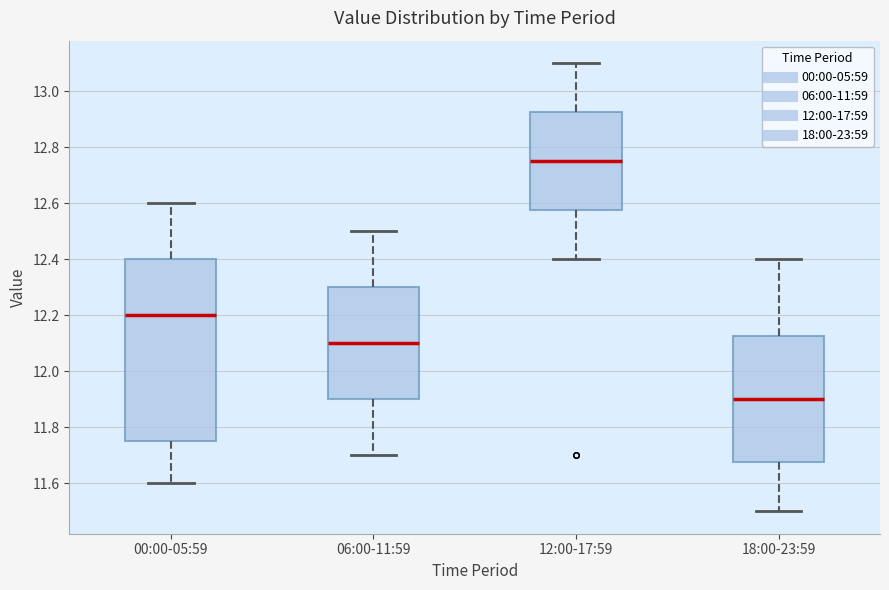

Reading left to right, transcribe this box plot: for each box, give where its median line is, the range the box spans, and where its two whiskers end, as read against the y-axis. The values are not printed on the chart, so give them approximately, as read against the axis.

00:00-05:59: median 12.20, box 11.76 to 12.40, whiskers 11.60 to 12.60
06:00-11:59: median 12.10, box 11.90 to 12.30, whiskers 11.70 to 12.50
12:00-17:59: median 12.76, box 12.58 to 12.92, whiskers 12.40 to 13.10
18:00-23:59: median 11.90, box 11.68 to 12.12, whiskers 11.50 to 12.40